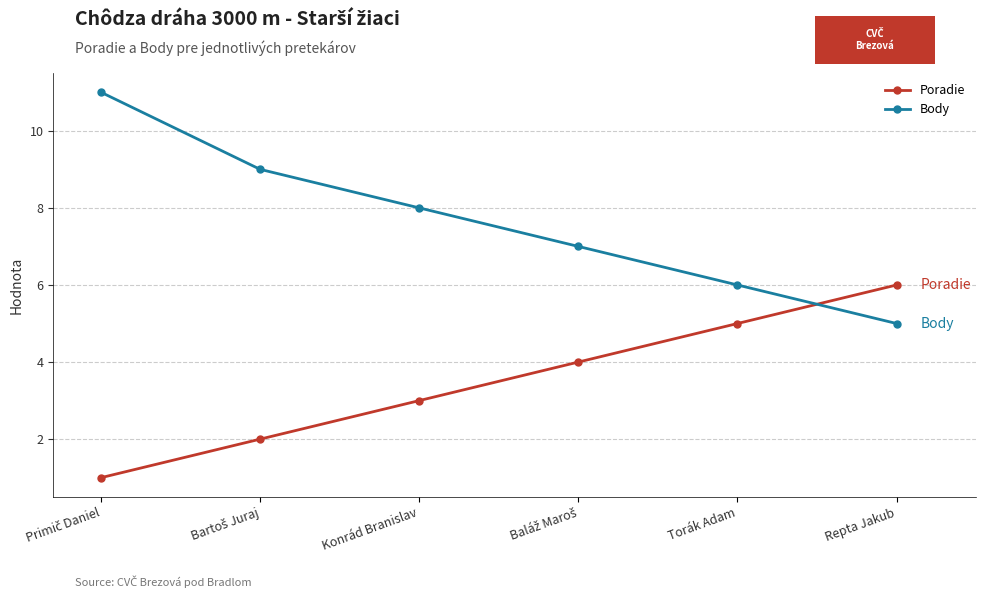

The value of Body at Konrád Branislav is 8. True or false?

True